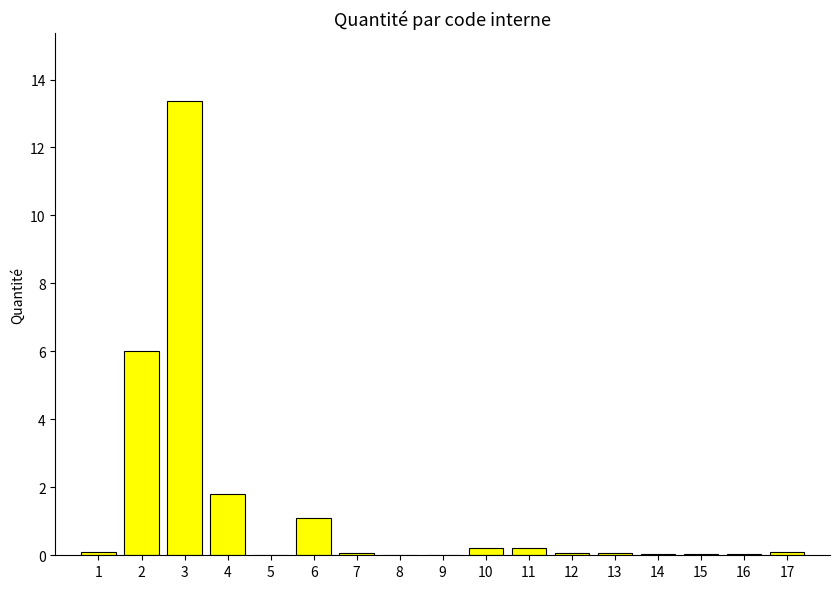

Which category has the highest value across all series?

3